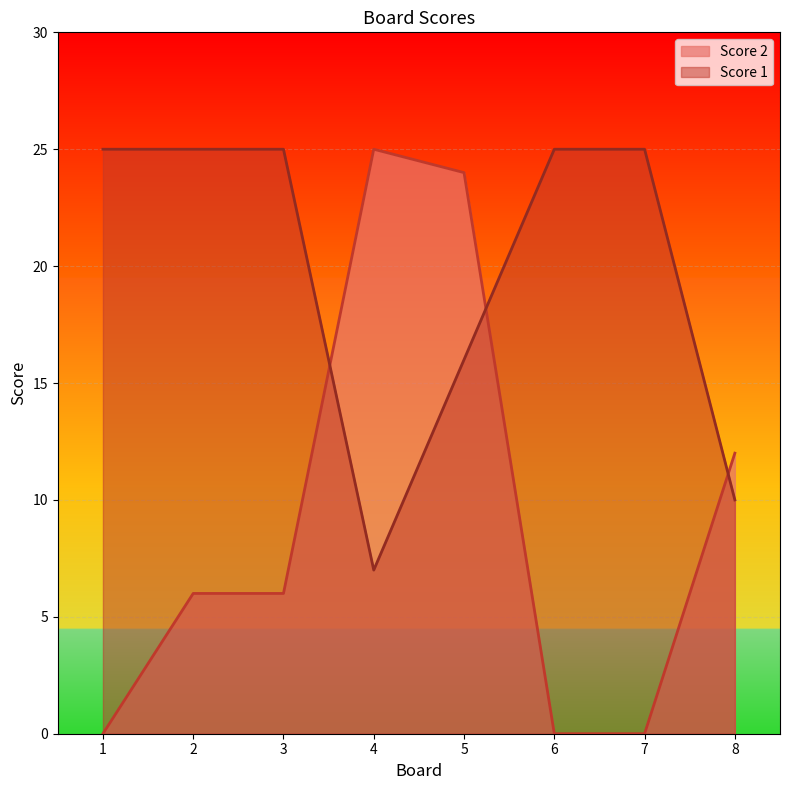

How many lines are shown in the chart?

2